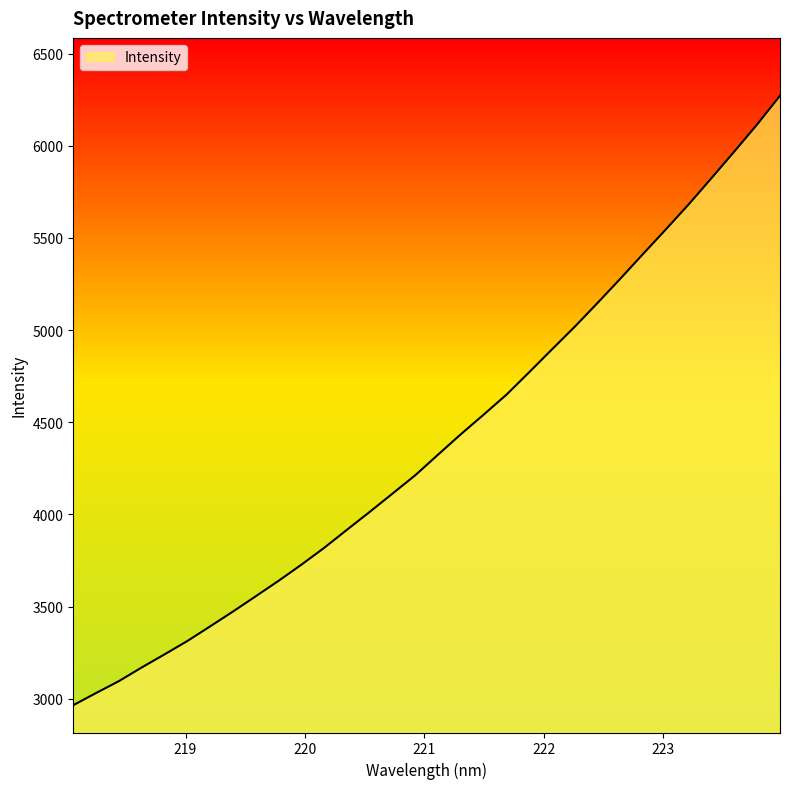

What is the difference between the maximum and minimum values?

3306.7